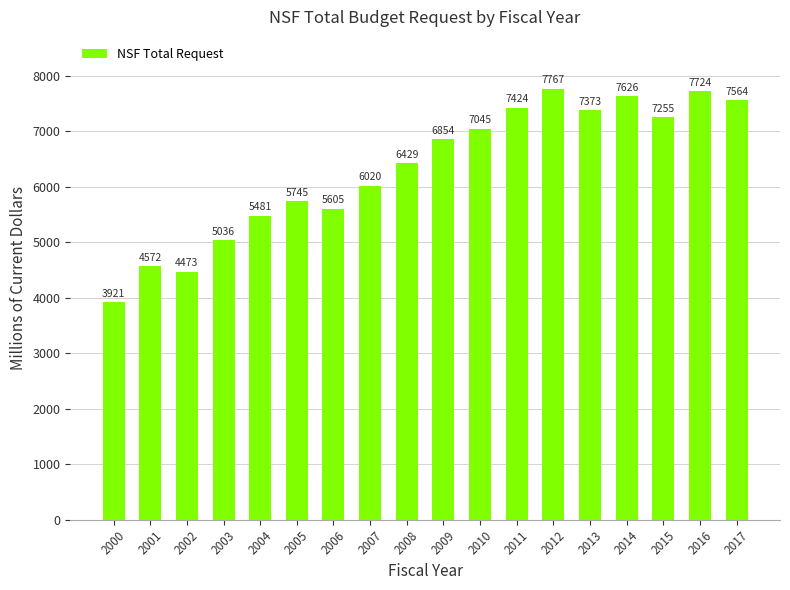

True or false: the data shows 1324.6 at 2007.

False